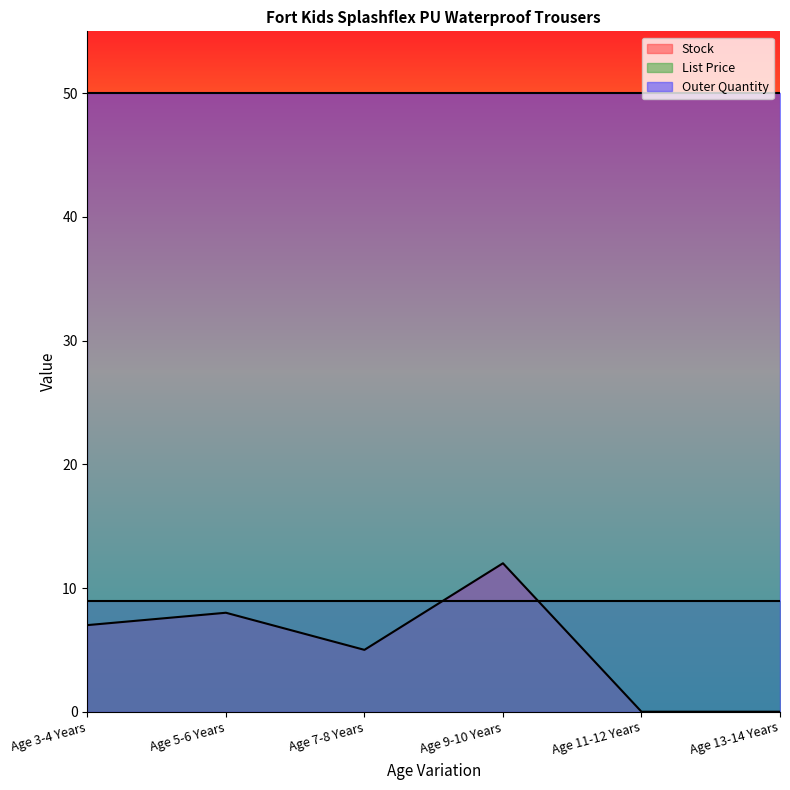

Is the value of List Price at Age 3-4 Years greater than the value of Stock at Age 5-6 Years?

Yes